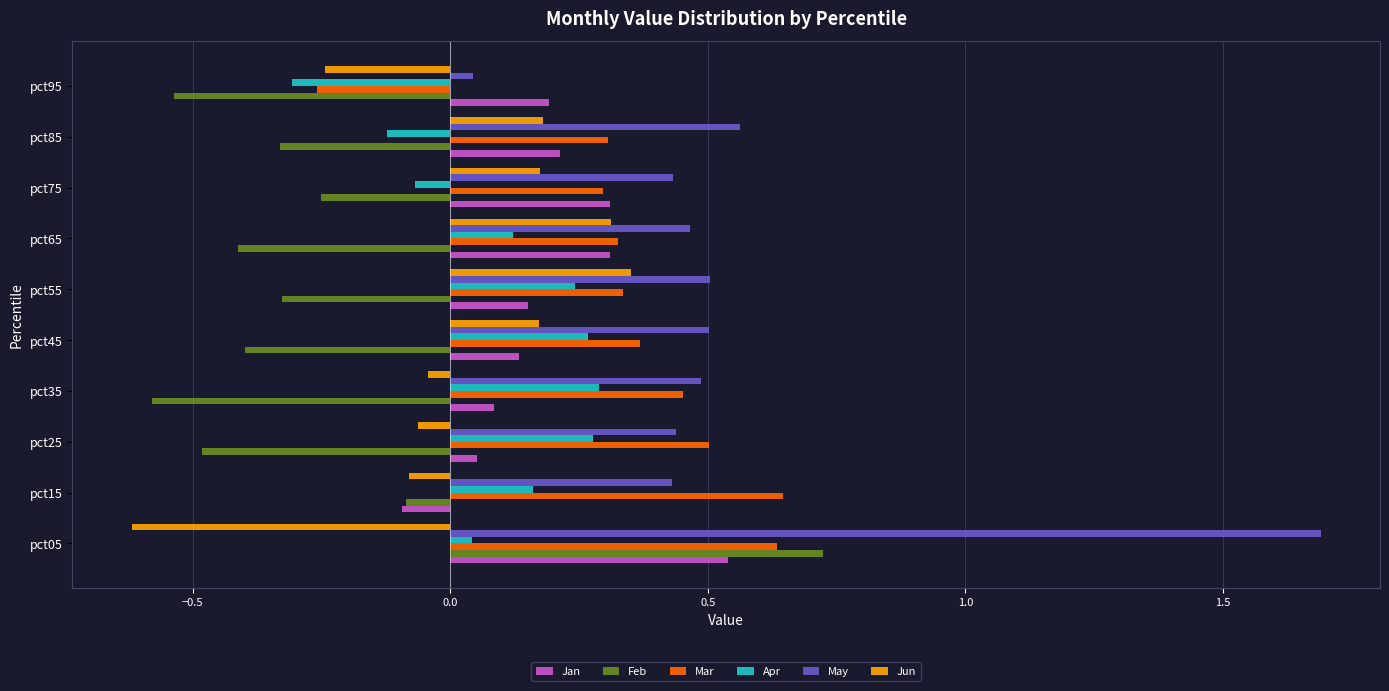

What is the minimum value shown in the chart?

-0.6